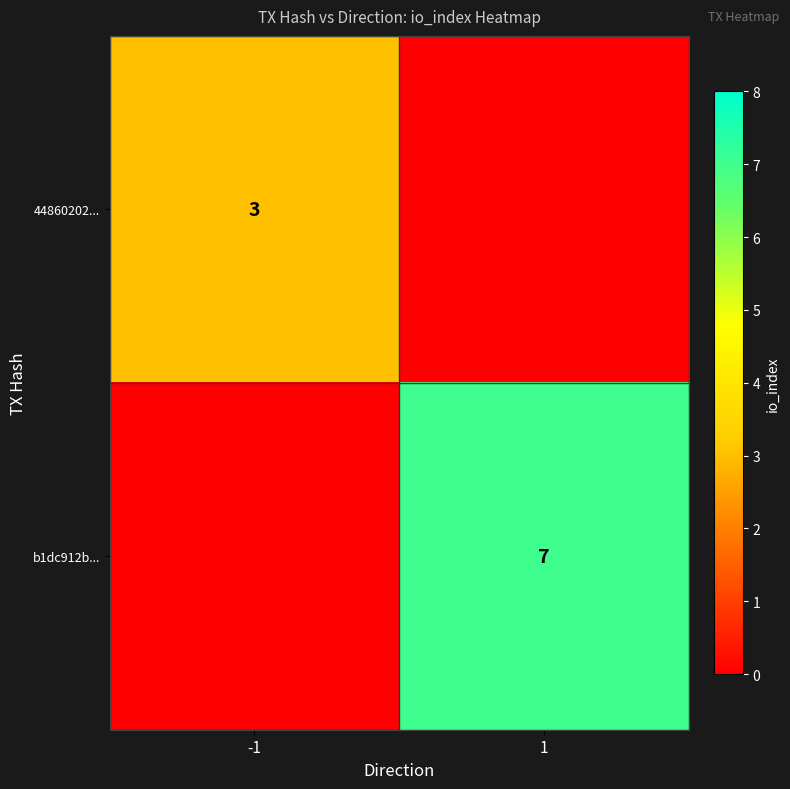

At how many categories does at least one series exceed 5?

1